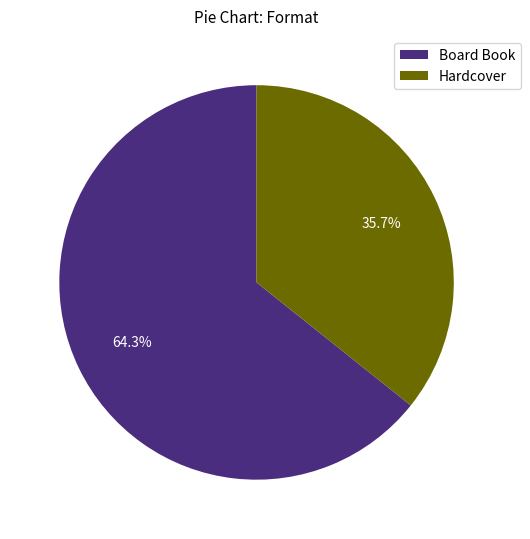

Rank the categories by value from highest to lowest.

Board Book, Hardcover